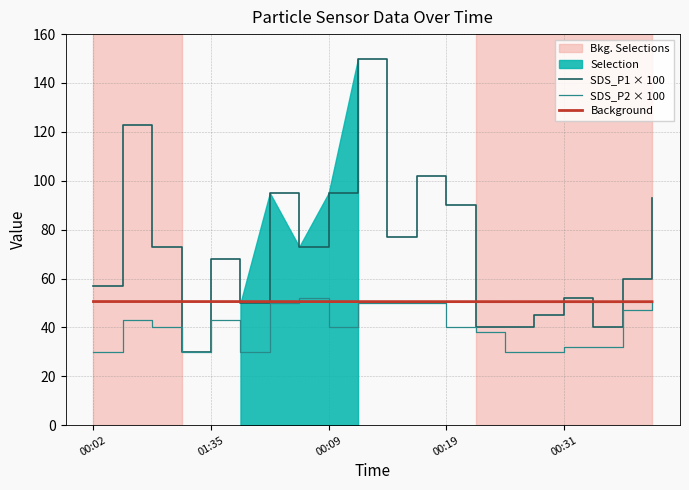

What is the value of the SDS_P2 × 100 point at the 10th from the left?

50.0